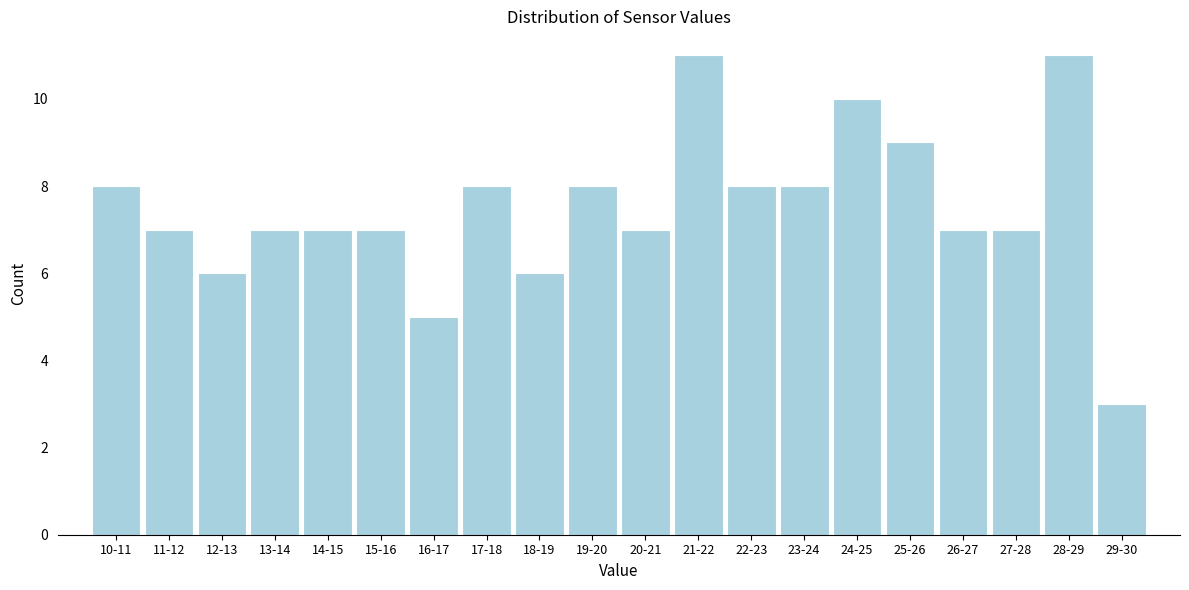

Reading left to right, extract all data points from this chart.

10-11=8	11-12=7	12-13=6	13-14=7	14-15=7	15-16=7	16-17=5	17-18=8	18-19=6	19-20=8	20-21=7	21-22=11	22-23=8	23-24=8	24-25=10	25-26=9	26-27=7	27-28=7	28-29=11	29-30=3